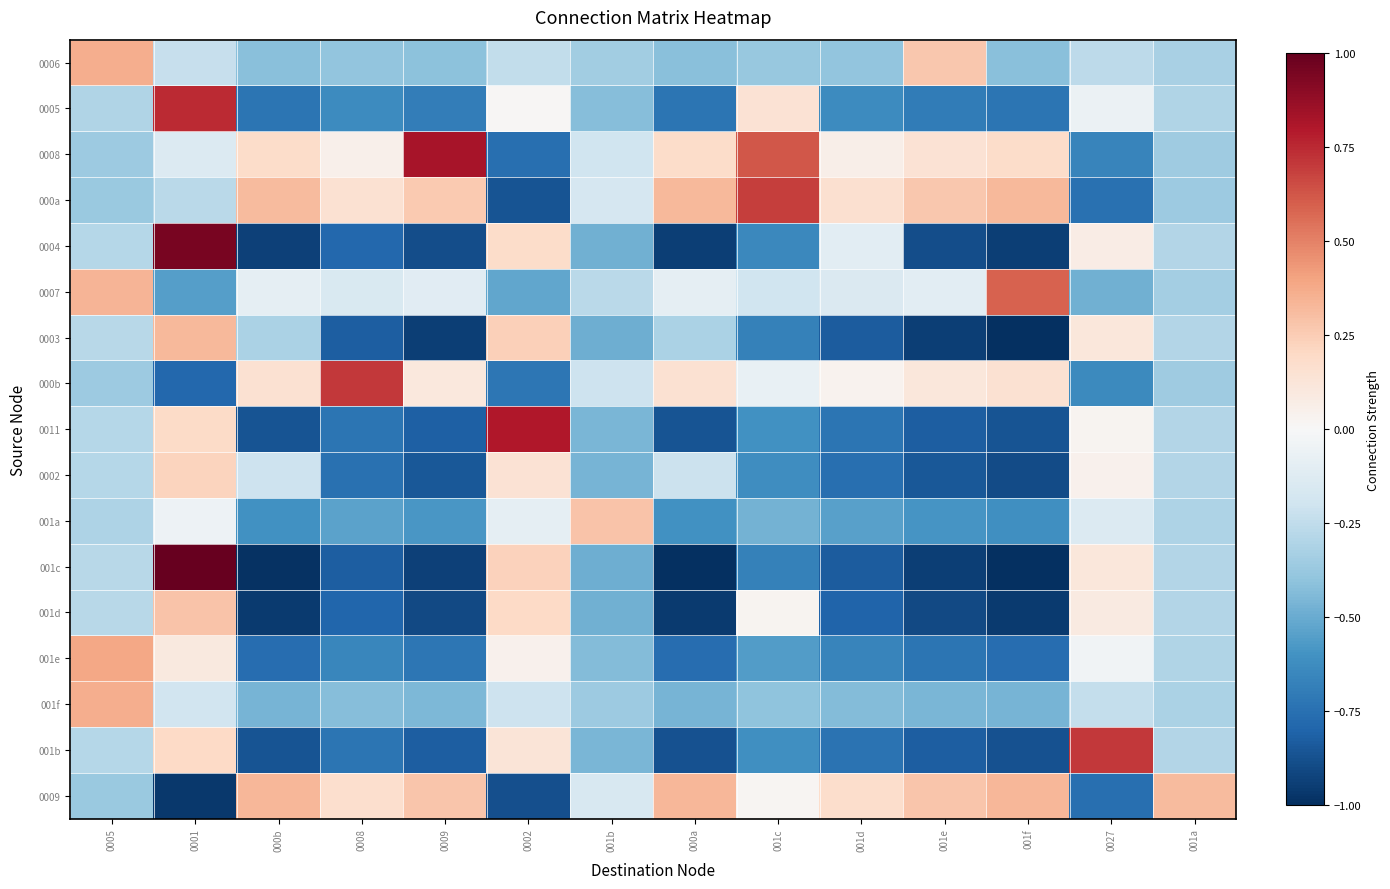

At which category is the sum across all series the highest?

0001